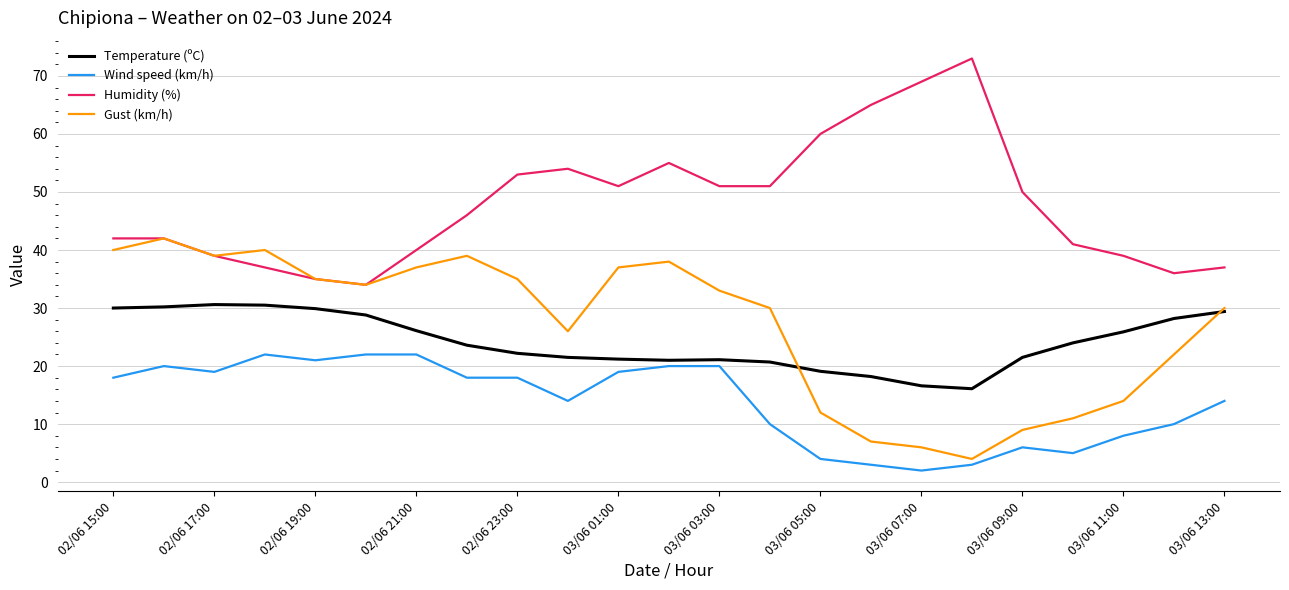

True or false: Wind speed (km/h) and Humidity (%) intersect in this chart.

False